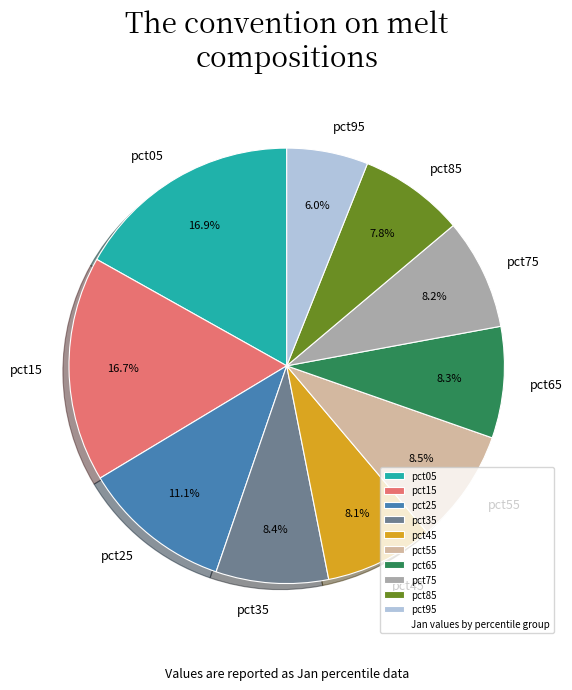

The pct75 slice represents 14% of the pie. True or false?

False